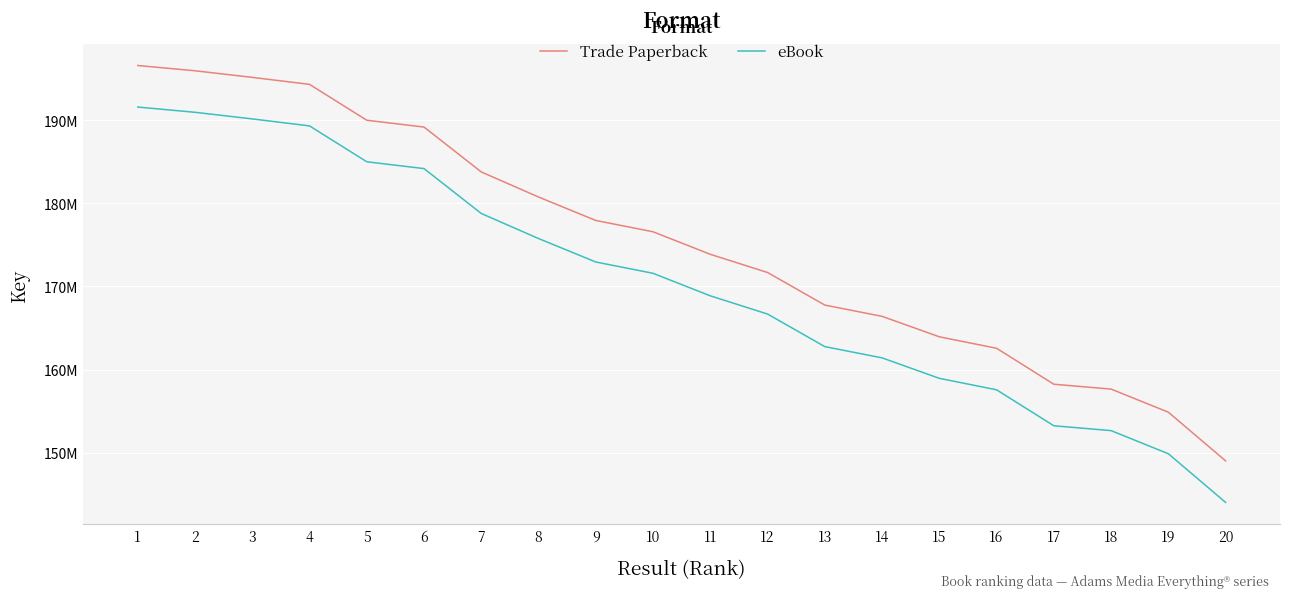

At which category is the sum across all series the highest?

1